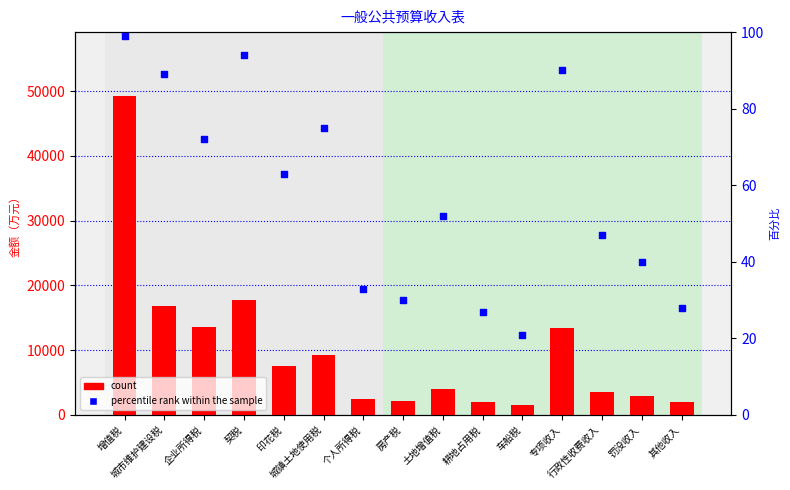

What are all the series names shown in the legend?

count, percentile rank within the sample